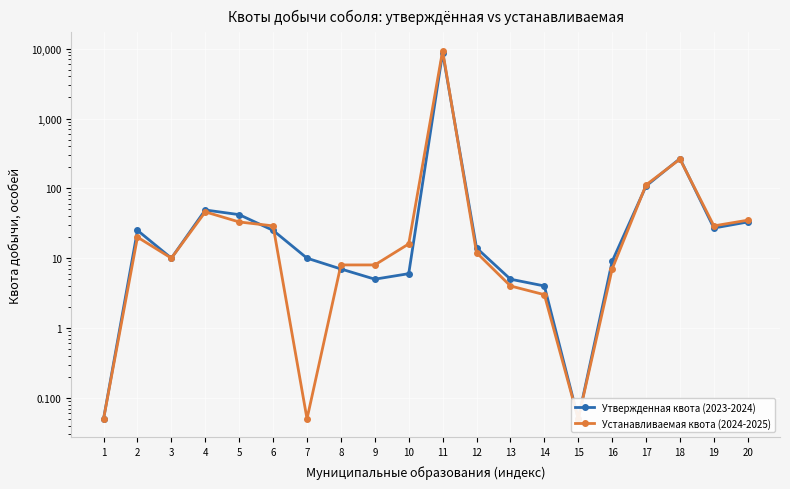

What is the difference between the highest and lowest values at 12?

2.0